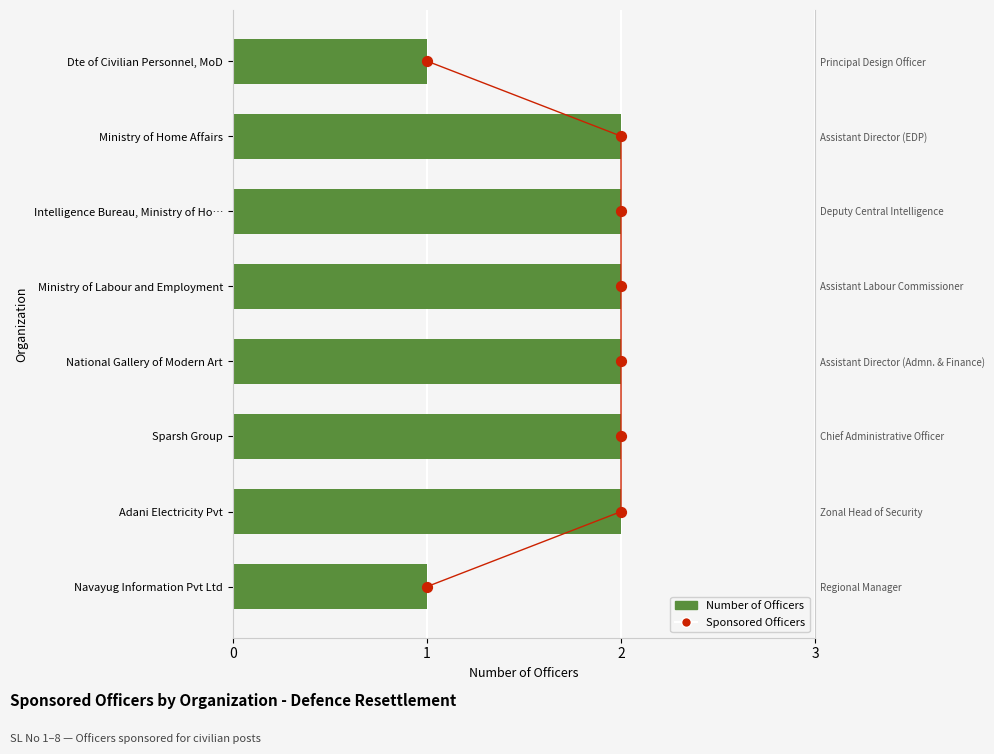

Which series reaches the minimum Y coordinate?

Sponsored Officers